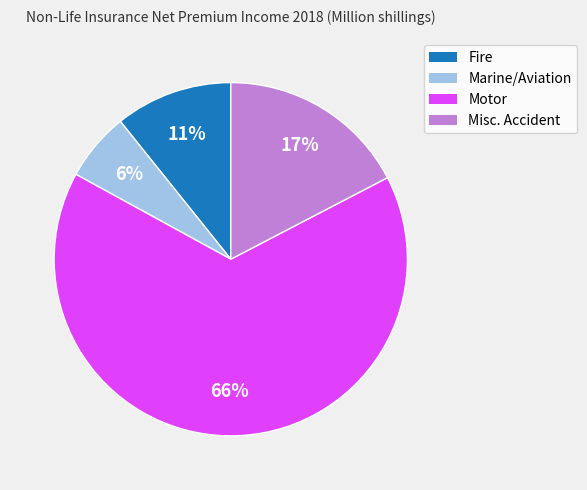

Between Motor and Fire, which is larger?

Motor